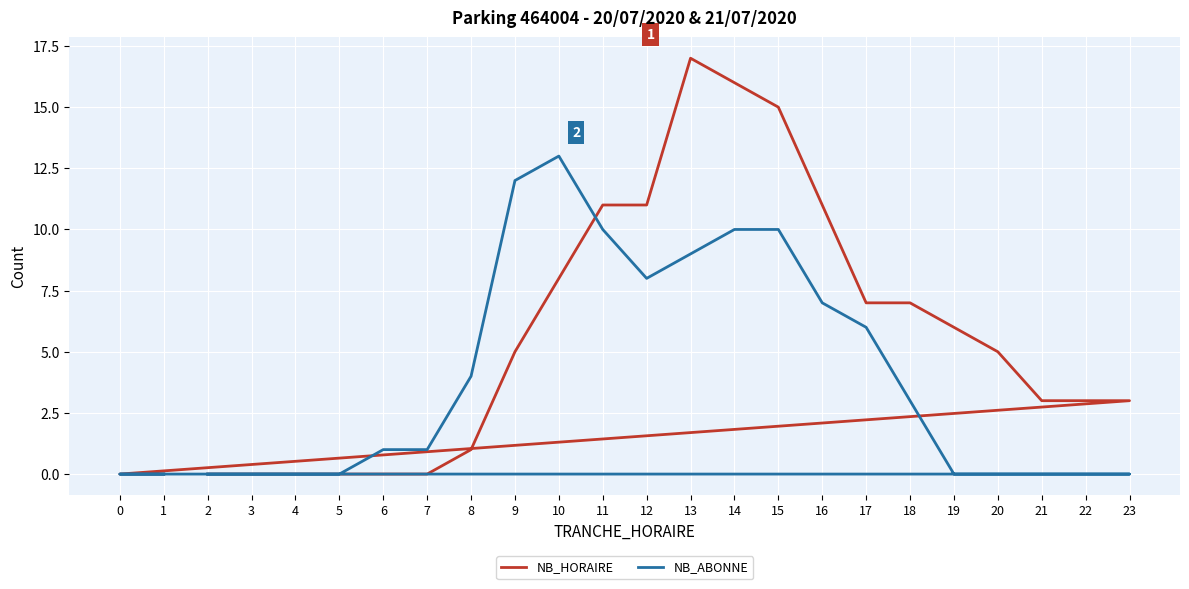

What is the difference between the maximum and second lowest values in the NB_HORAIRE series?

17